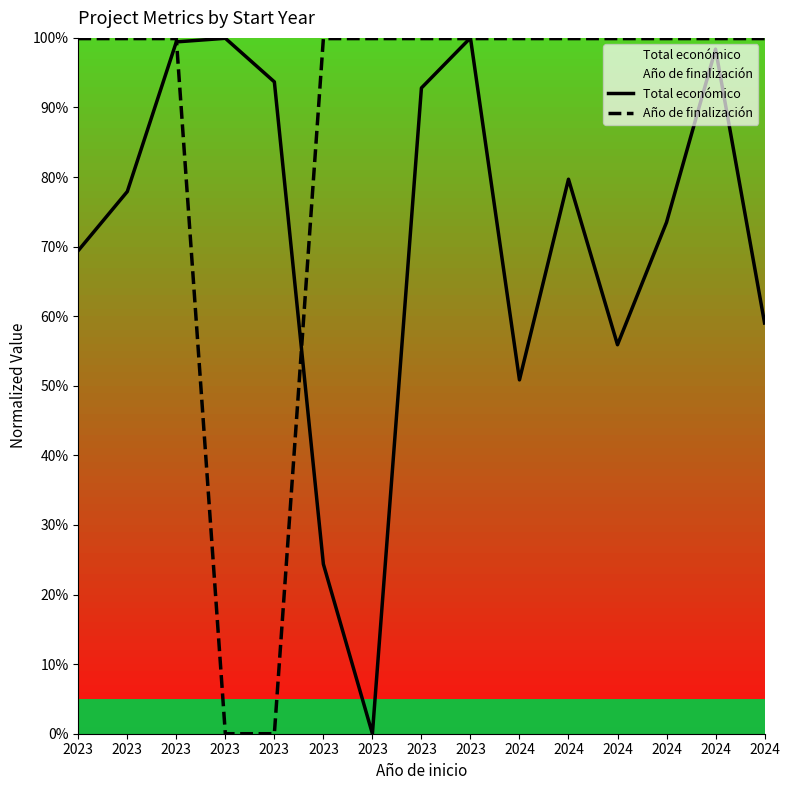

Is the value of Total económico at 2023 greater than the value of Año de finalización at 2024?

No